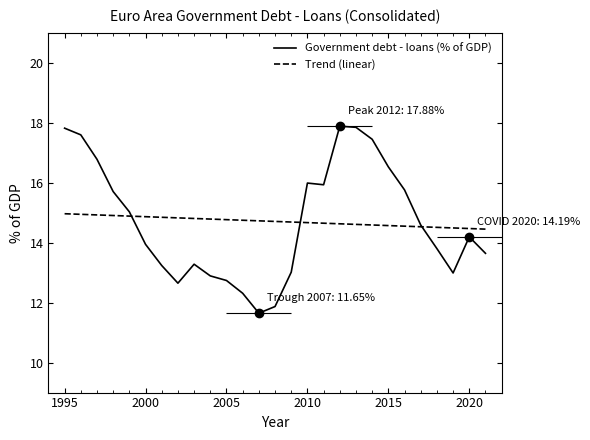

True or false: Government debt - loans (% of GDP) has a value of 10.8 at 2010.

False